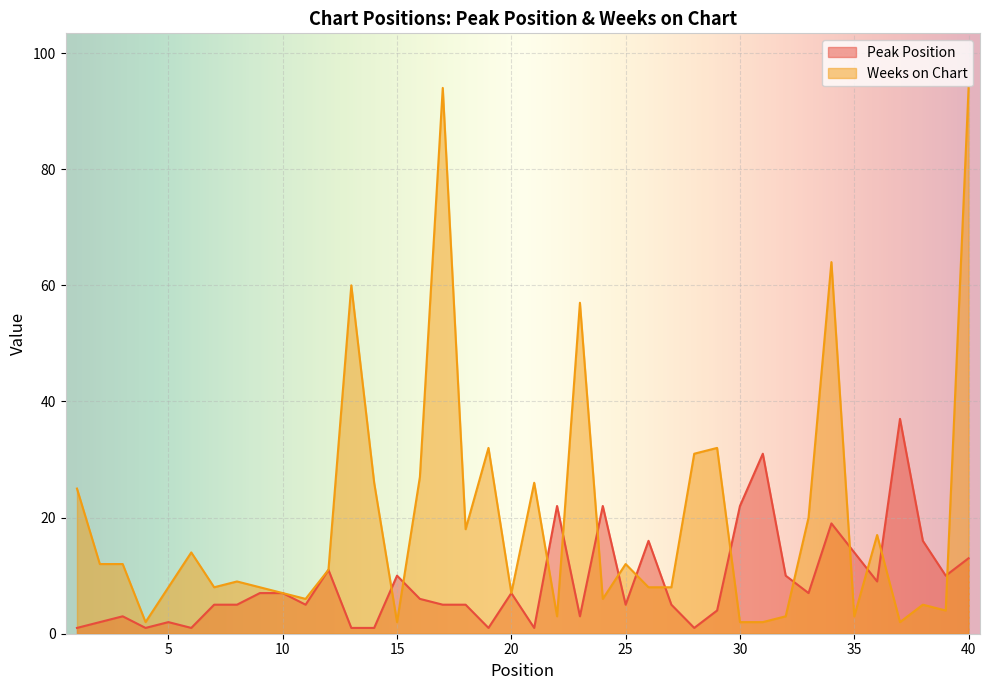

What value does the Peak Position series have at 8, to the nearest 5?

5